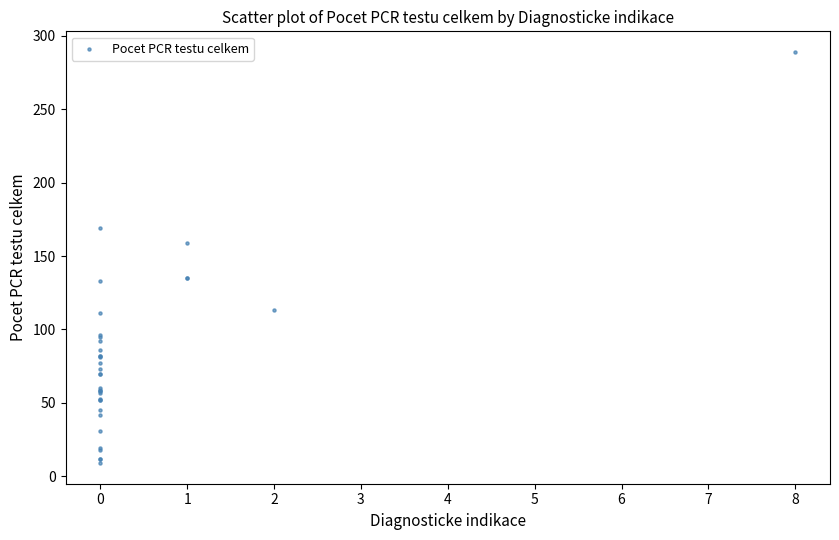

What Y value in the scatter plot is closest to 149?

159